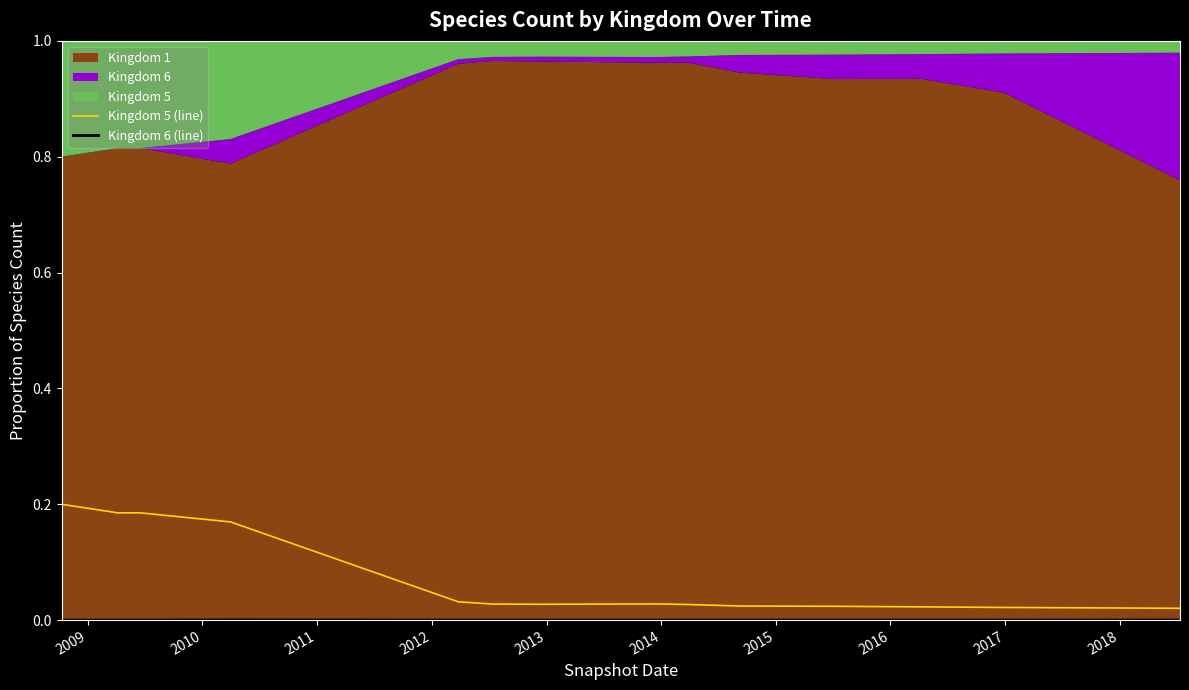

Which series has the largest range (max minus min)?

Kingdom 5 (line)